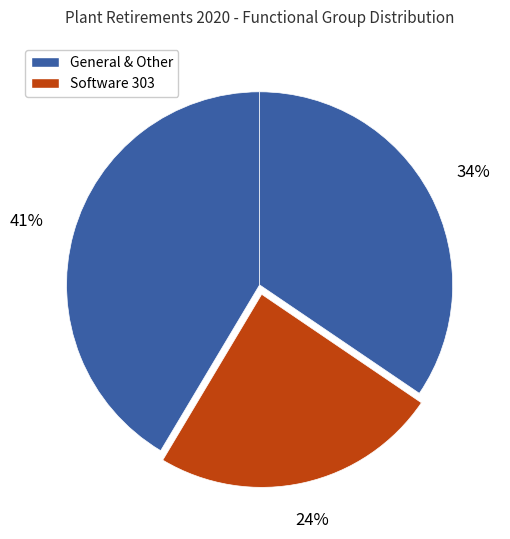

Count the number of slices in the pie.

3